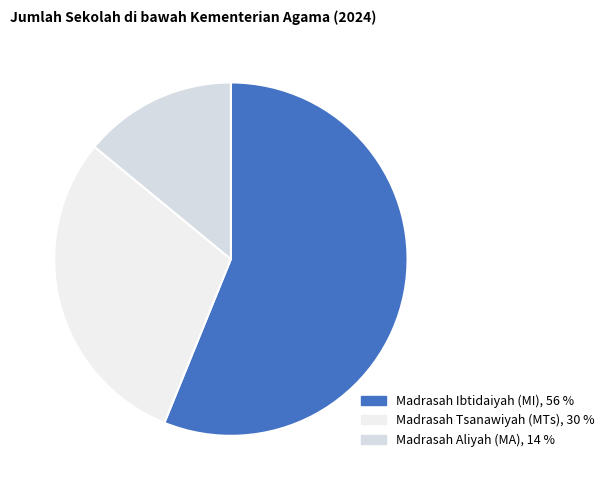

What percentage is NOT represented by Madrasah Tsanawiyah (MTs)?

70.2%